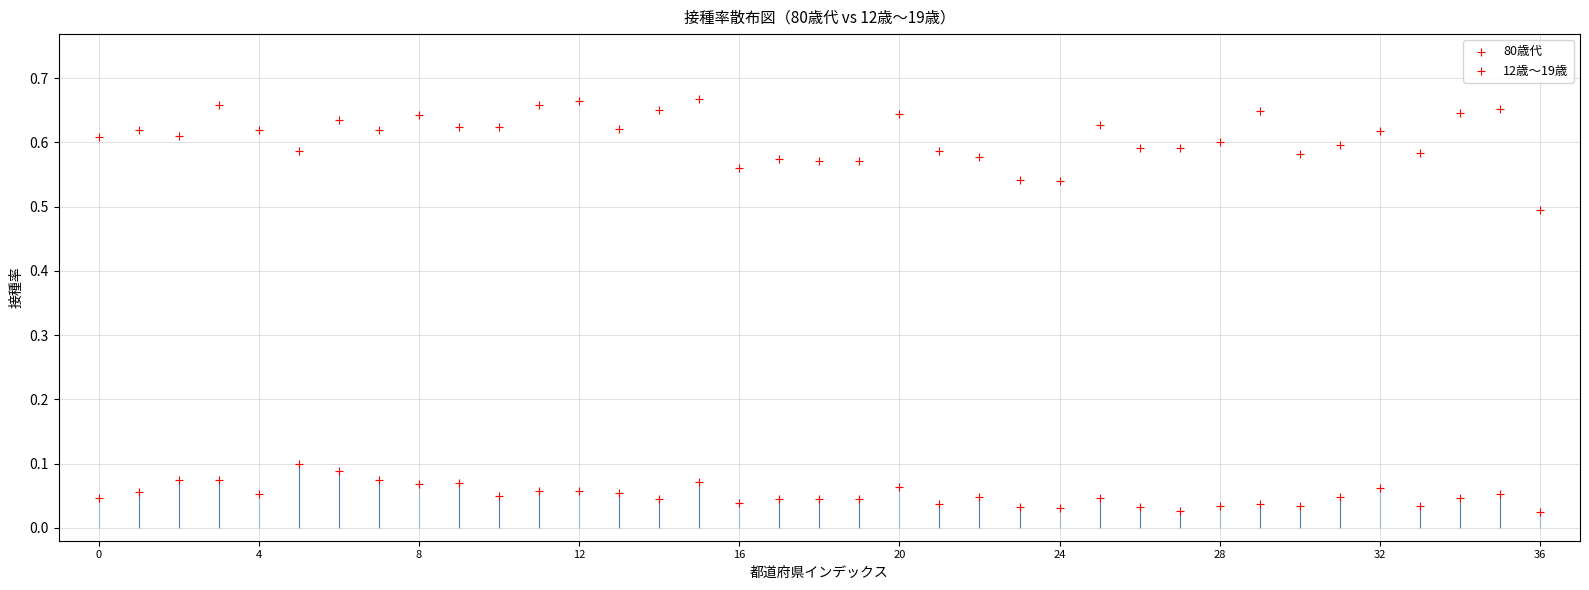

How many data points are displayed?

74